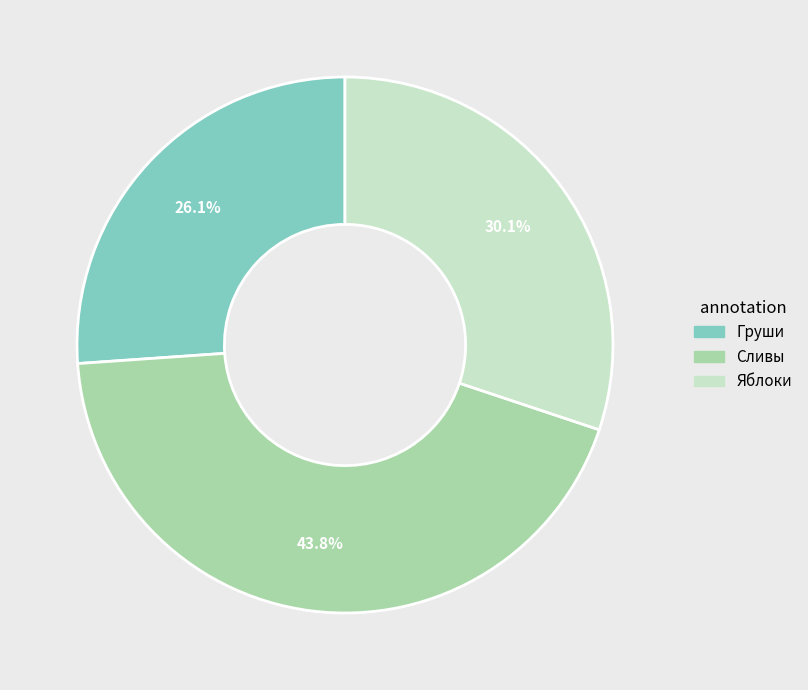

To the nearest percent, what is the difference between the largest and smallest slice percentages?

18%